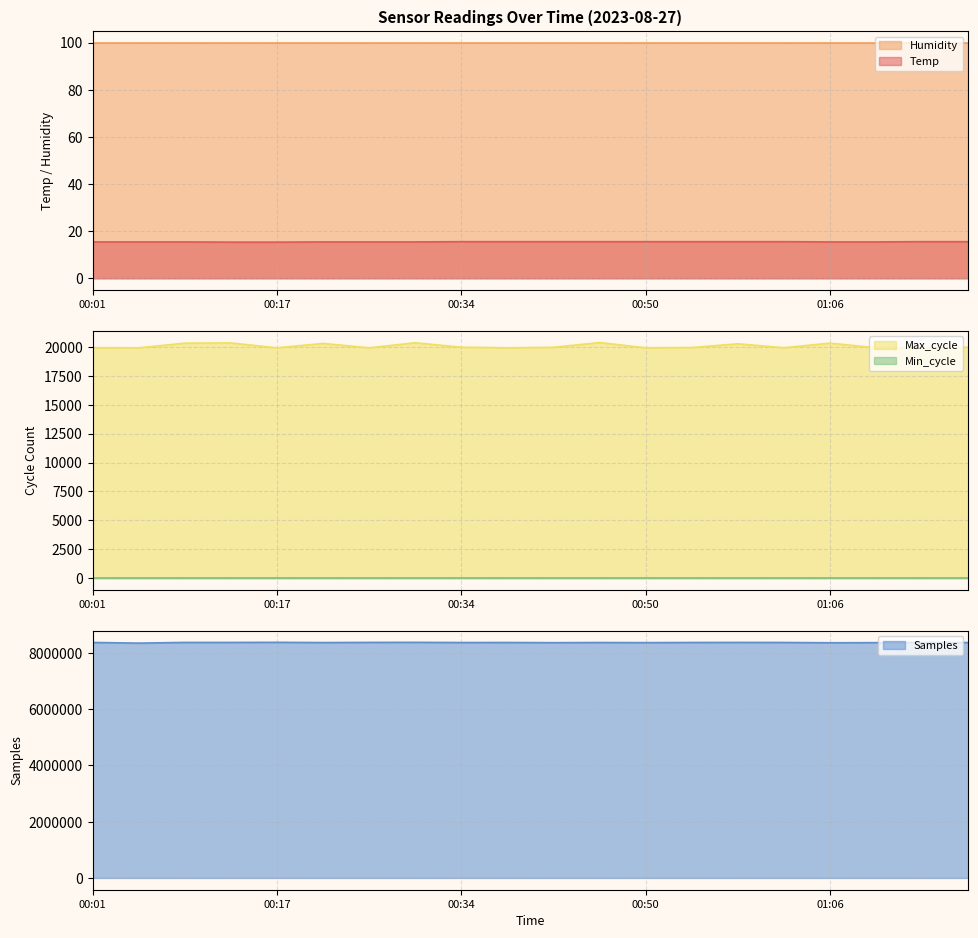

How many interior local valleys does the Samples series have?

7